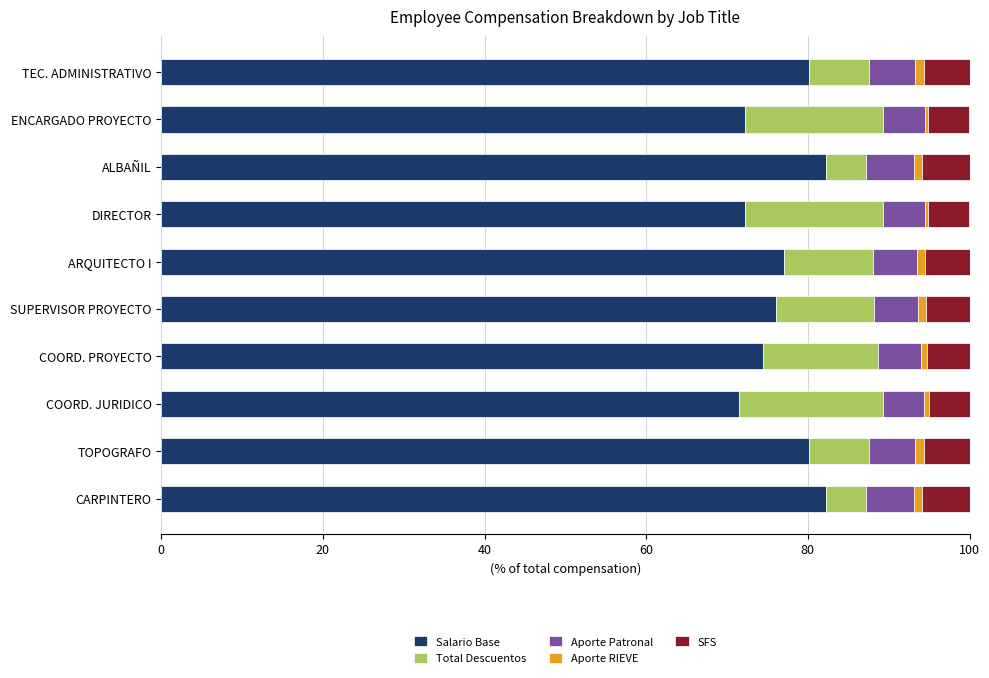

Is it true that Salario Base equals 72.2 at ENCARGADO PROYECTO?

True